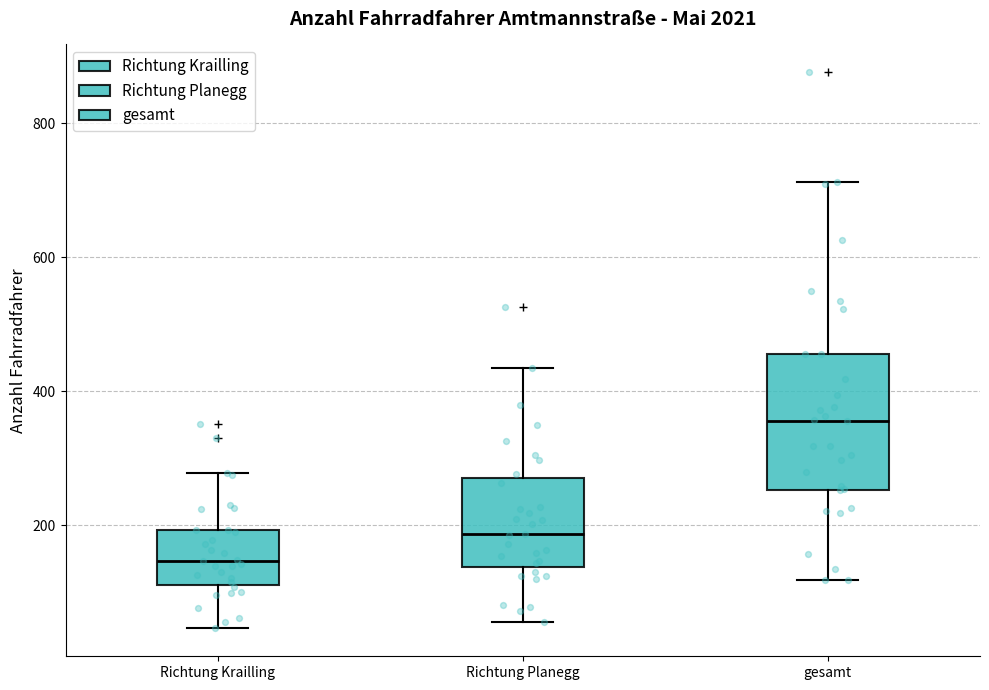

Comparing the boxes themselves (not the whiskers), which one is the tallest?

gesamt